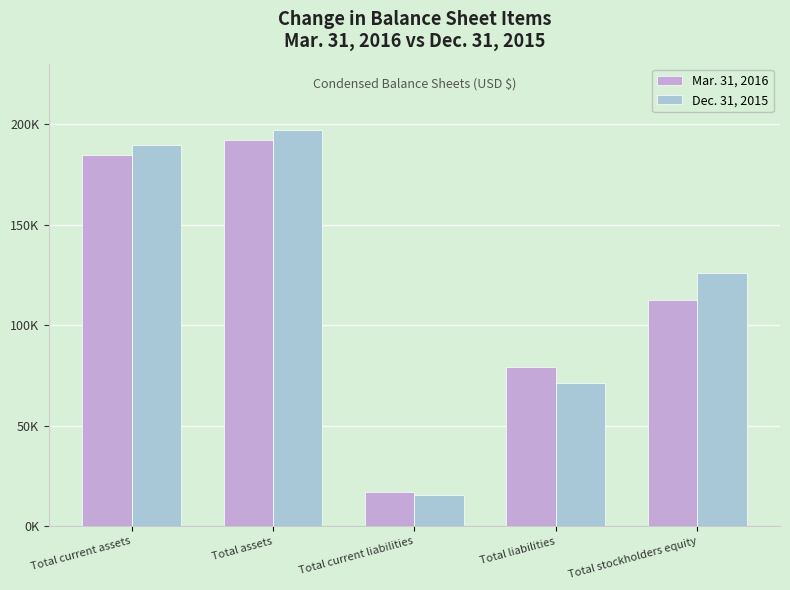

Which series changed the most between Total assets and Total liabilities?

Dec. 31, 2015